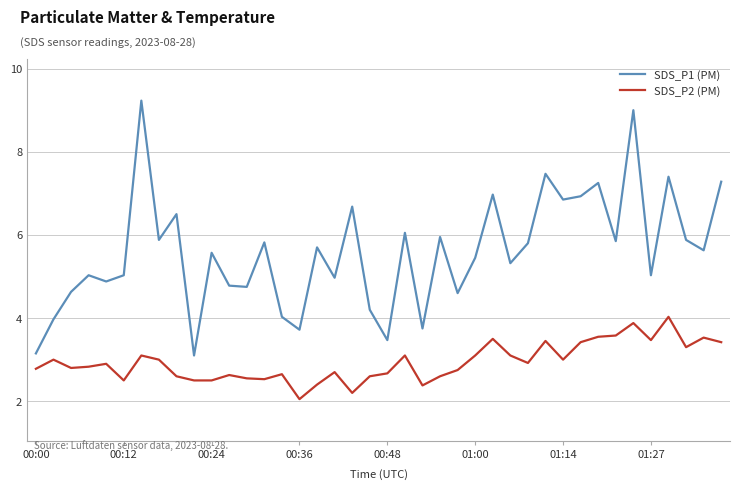

Which series has the widest spread of values?

SDS_P1 (PM)